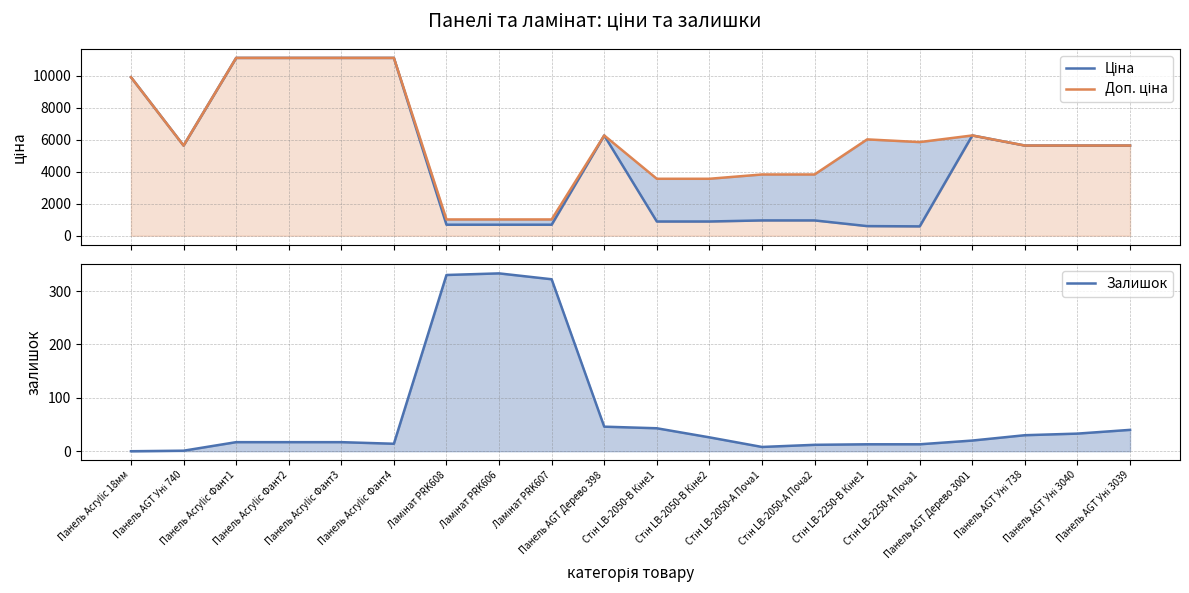

Rank the series by their maximum value, from highest to lowest.

Ціна, Доп. ціна, Залишок